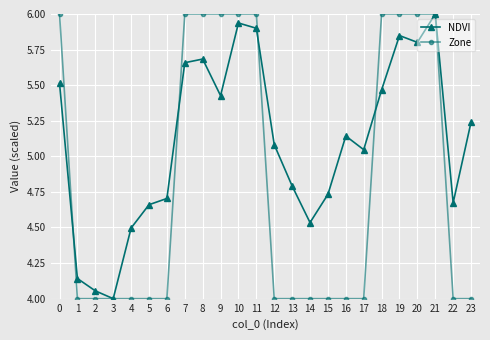

Between 2 and 17, which series saw the biggest shift?

NDVI